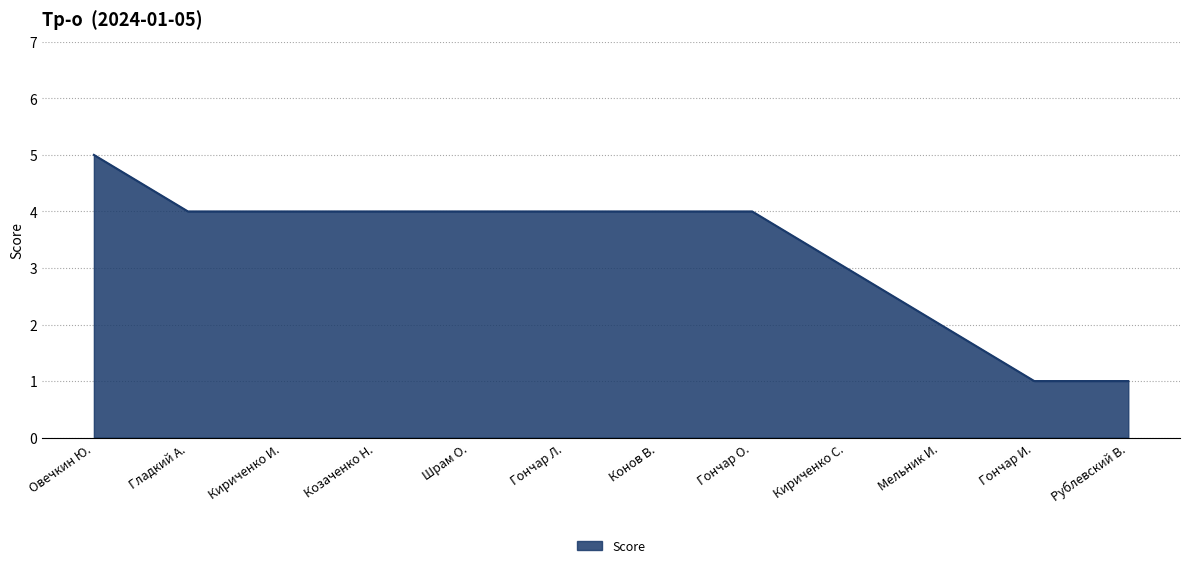

Reading left to right, list all the values displayed in this chart.

Овечкин Ю.=5	Гладкий А.=4	Кириченко И.=4	Козаченко Н.=4	Шрам О.=4	Гончар Л.=4	Конов В.=4	Гончар О.=4	Кириченко С.=3	Мельник И.=2	Гончар И.=1	Рублевский В.=1